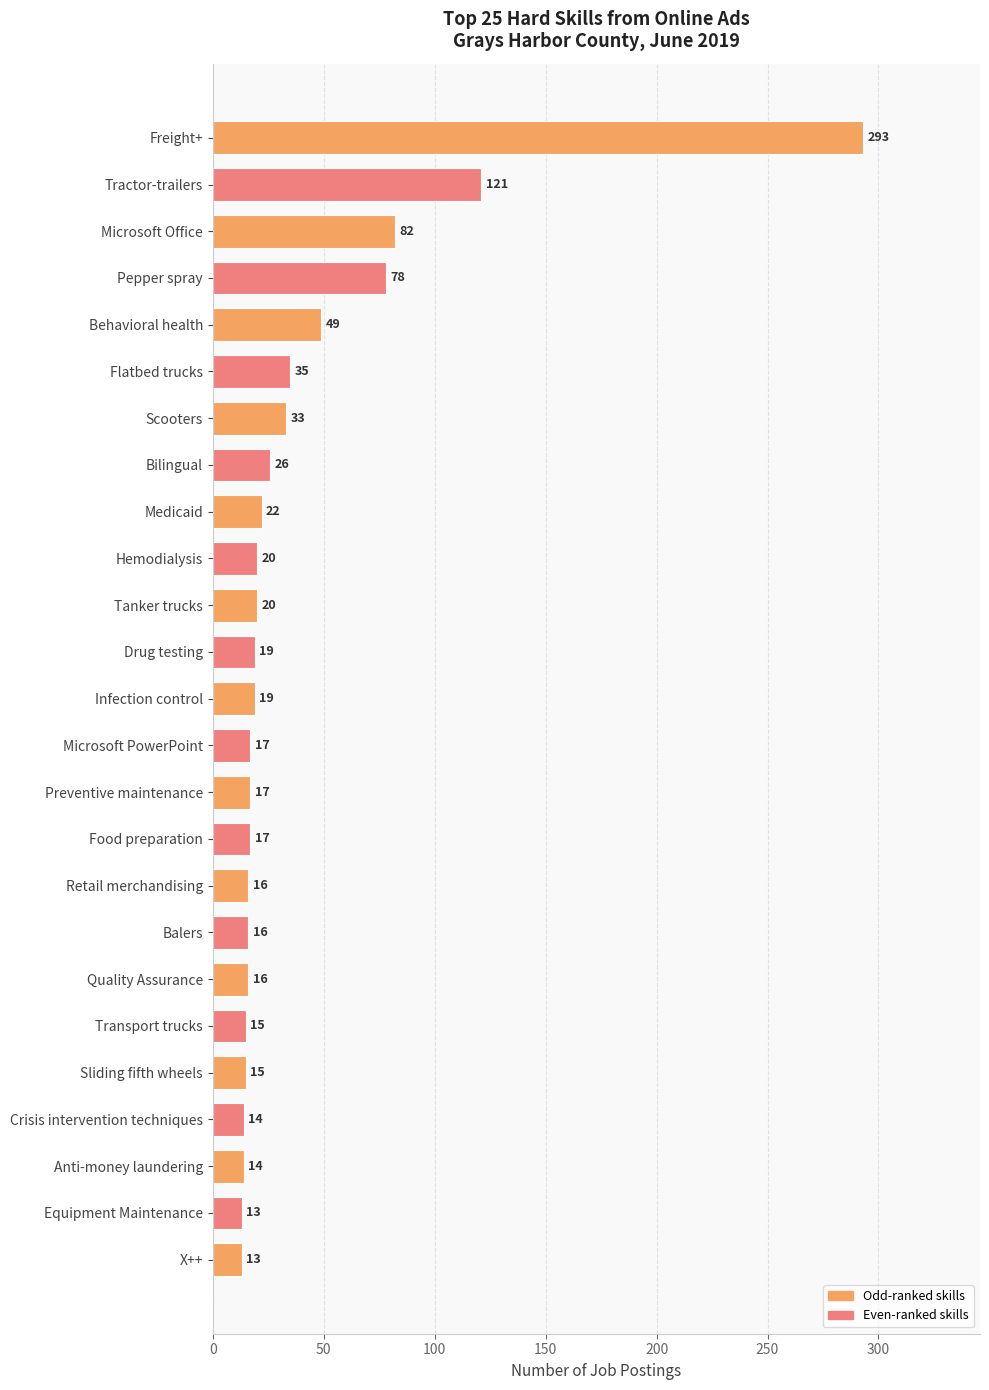

What is the value of the 16th bar from the top?

17